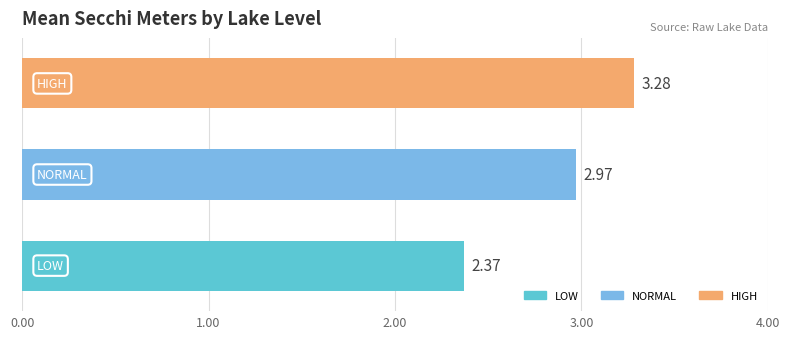

What is the average value?

2.9